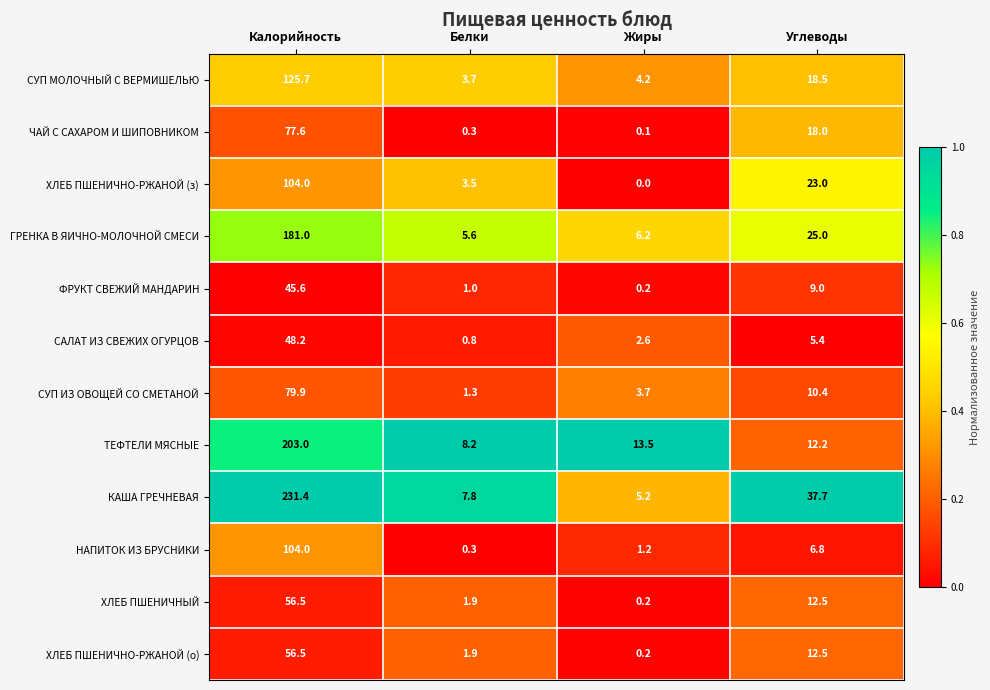

Read the ХЛЕБ ПШЕНИЧНО-РЖАНОЙ (з) value at Углеводы.

23.0